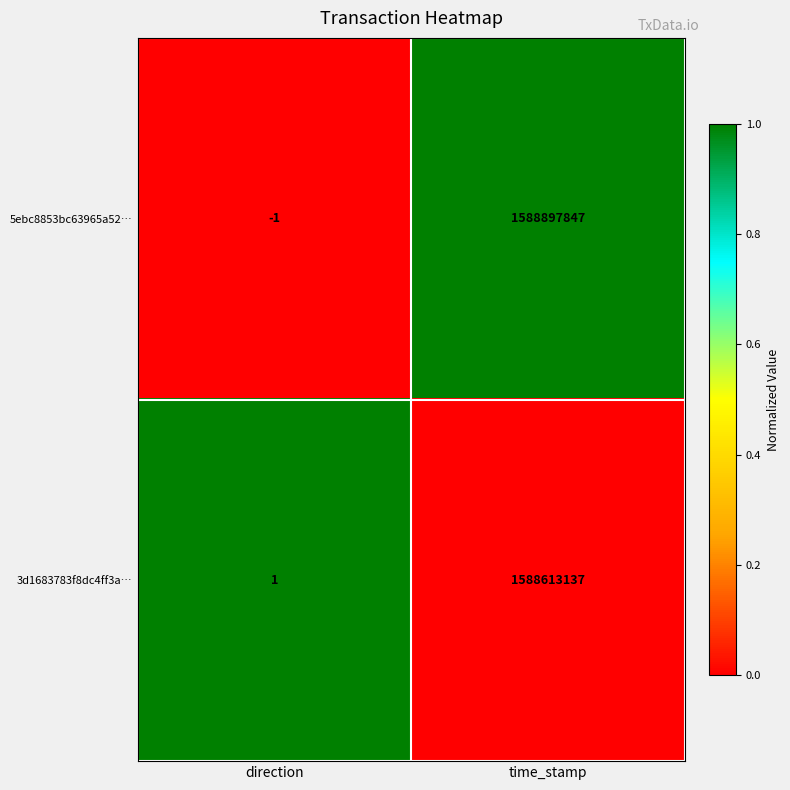

What is the difference between the highest and lowest values at time_stamp?

284710